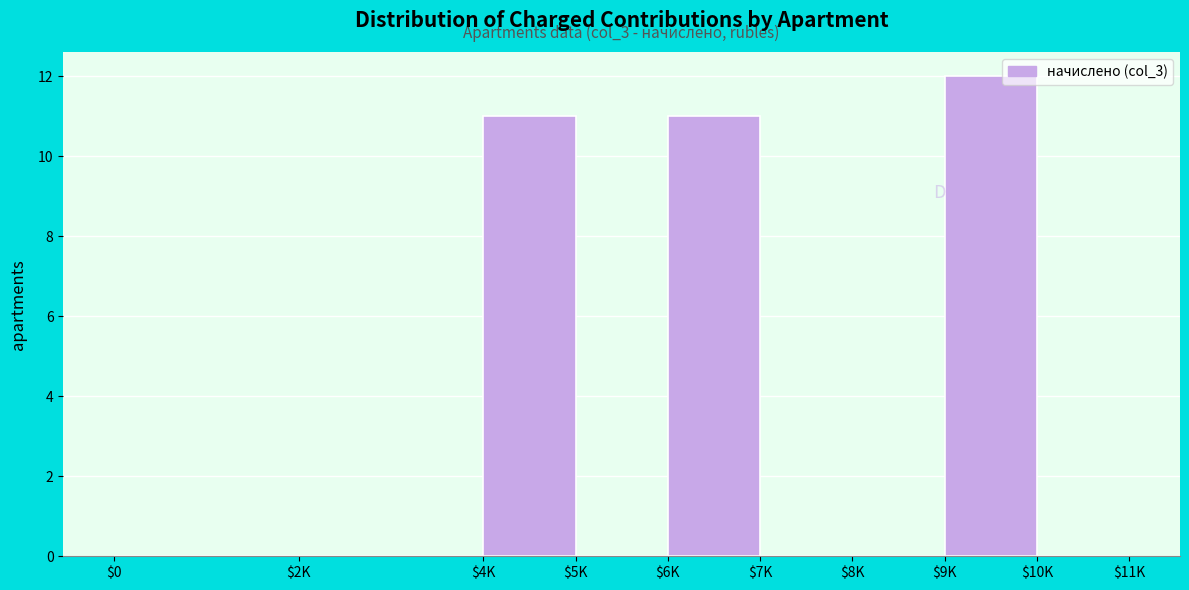

Which category has the highest value across all series?

$9K